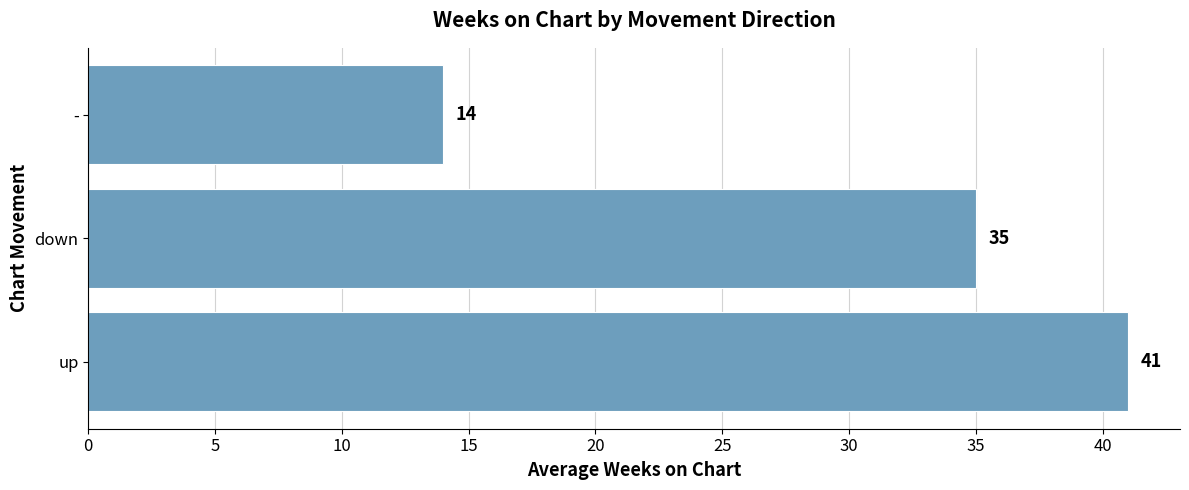

What is the difference between the second highest and minimum values?

21